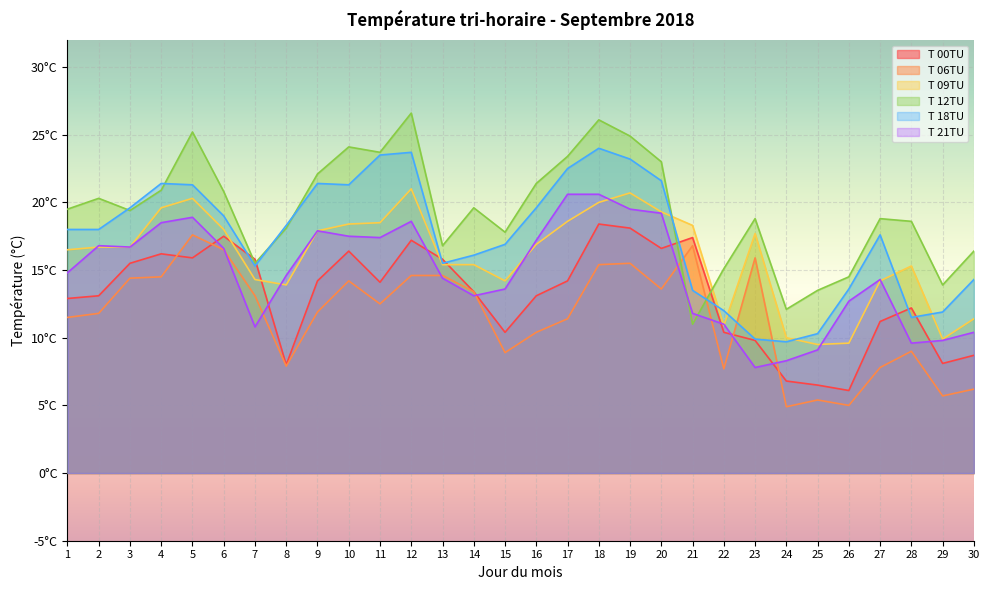

Which series has the widest spread of values?

T 12TU